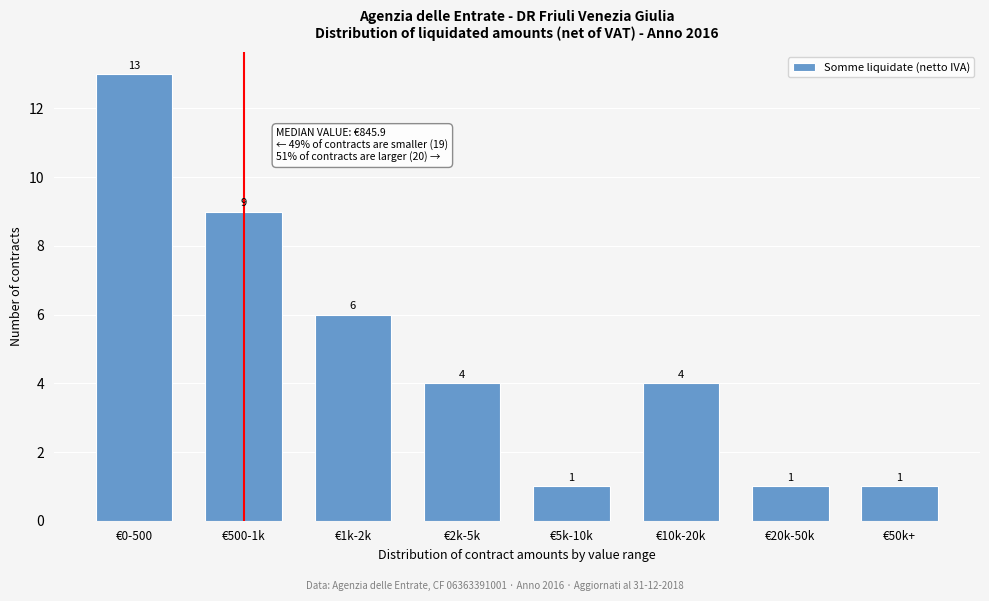

Reading right to left, list all the values displayed in this chart.

€50k+=1	€20k-50k=1	€10k-20k=4	€5k-10k=1	€2k-5k=4	€1k-2k=6	€500-1k=9	€0-500=13